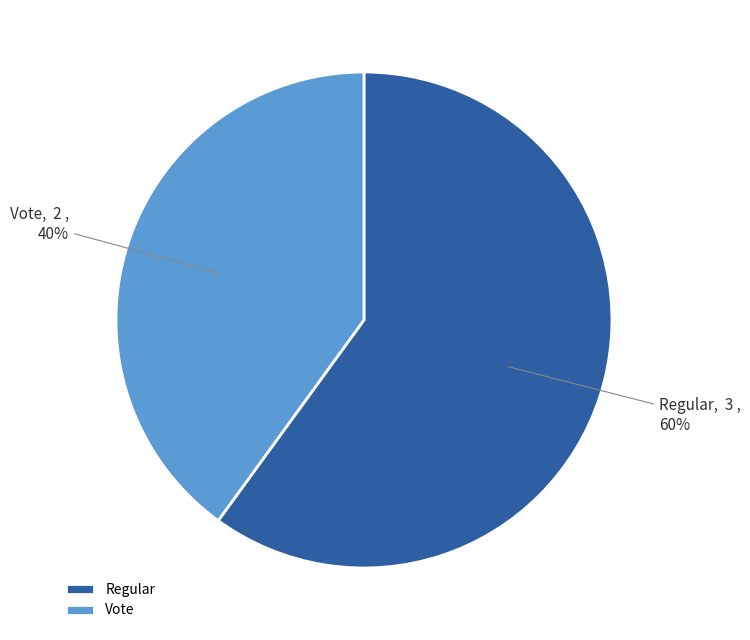

Combined, do Vote and Regular account for over 50%?

Yes